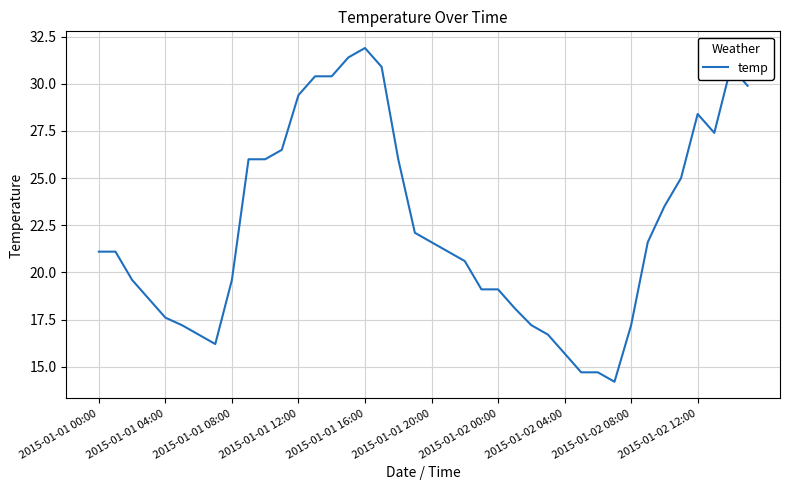

What is the minimum value shown in the chart?

14.2